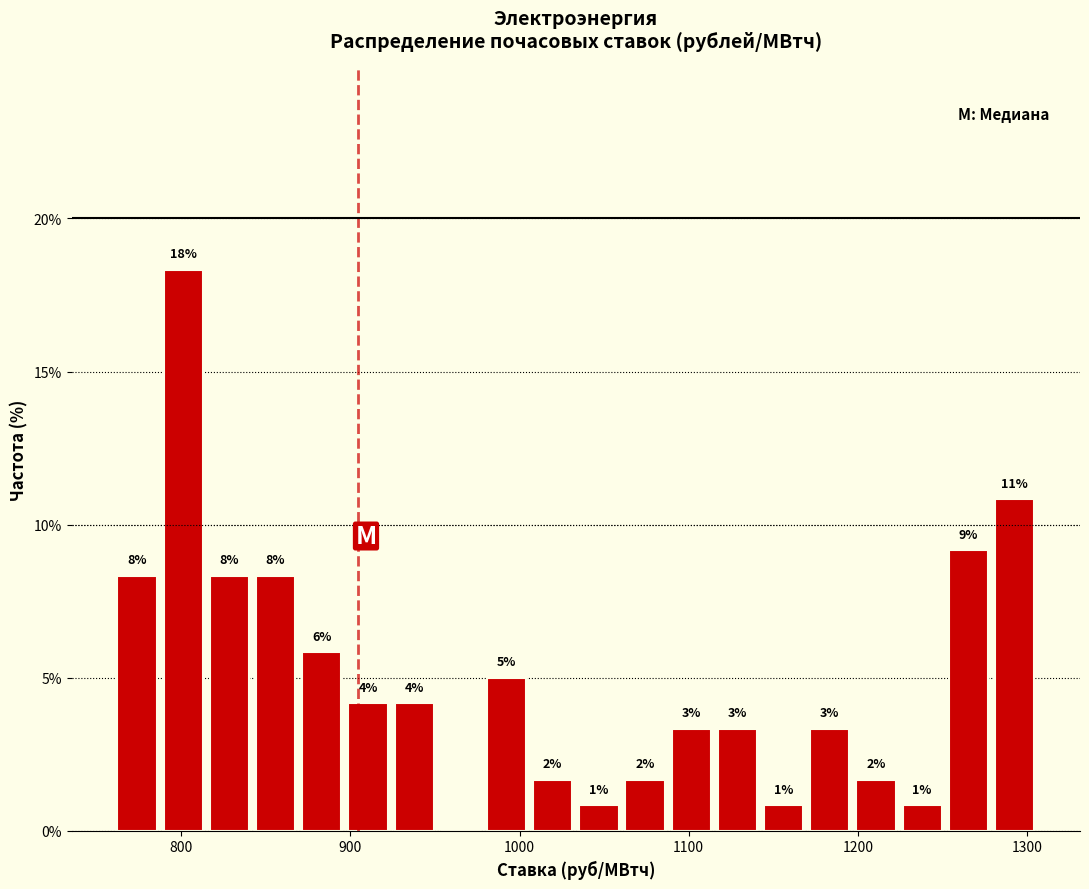

Read against the x-axis, roughly where is the centre of the tallest bar?

800